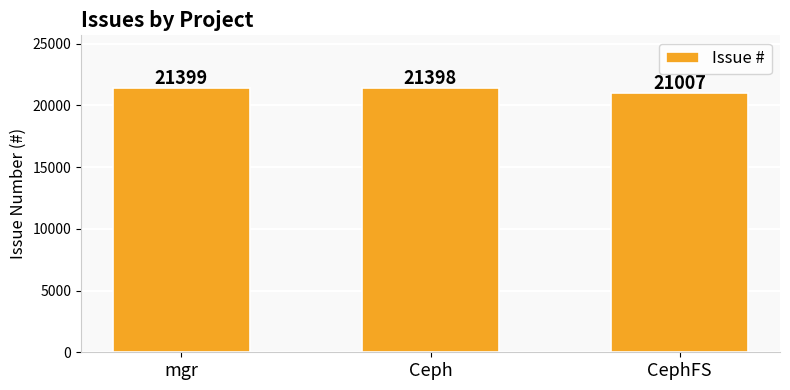

How many data points does each series have?

3